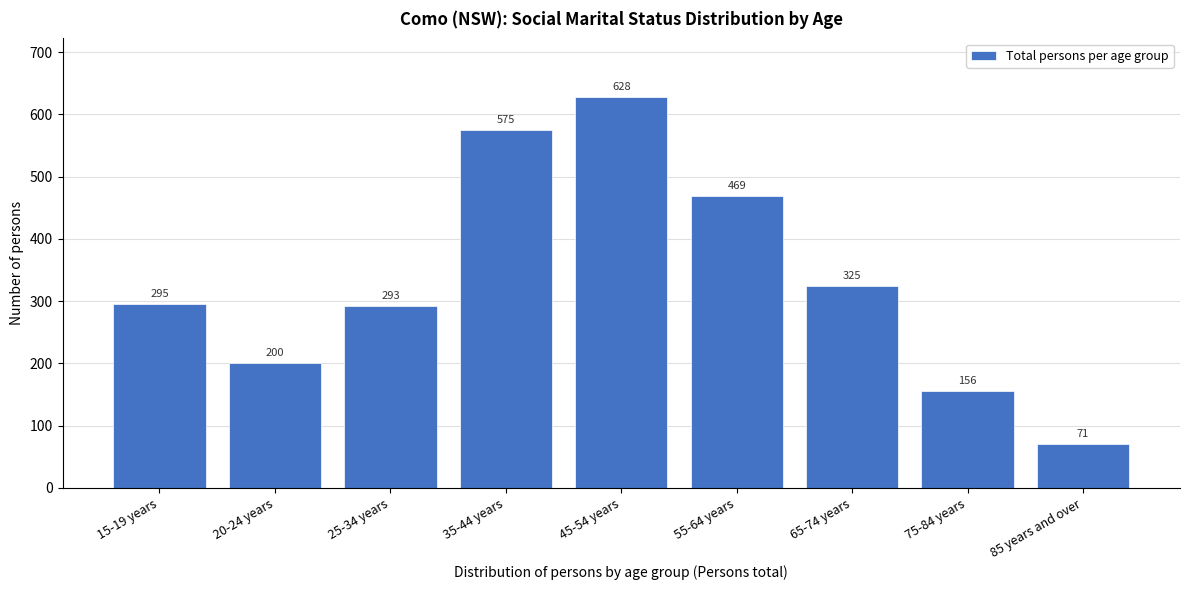

Reading right to left, transcribe all the data shown in this chart.

71	156	325	469	628	575	293	200	295